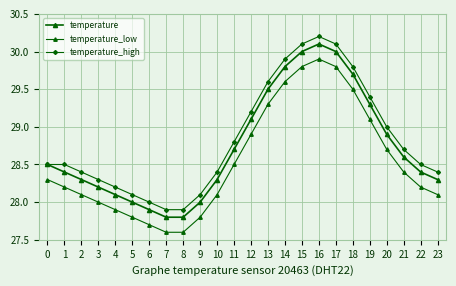

Does the chart display data point markers on the line(s)?

Yes